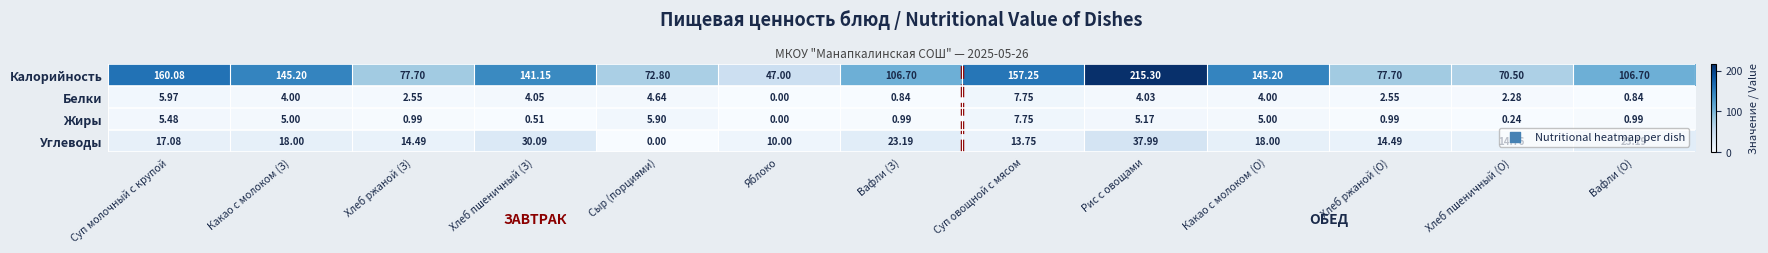

What is the total value across all series at Сыр (порциями)?

83.3